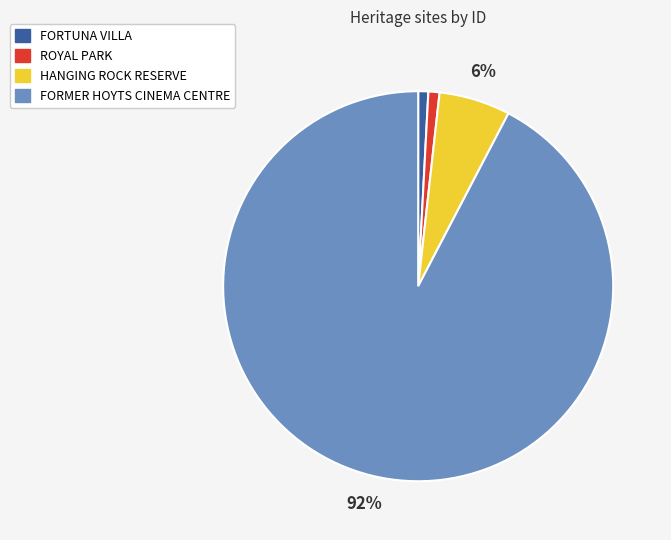

Combined, do FORTUNA VILLA and ROYAL PARK account for over 50%?

No